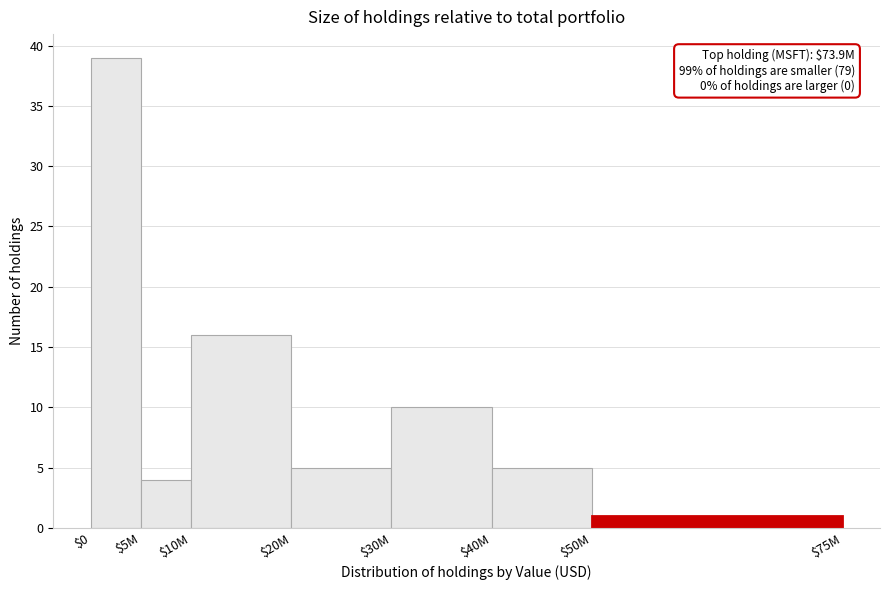

Reading left to right, what are all the values shown in this chart?

39	4	16	5	10	5	1